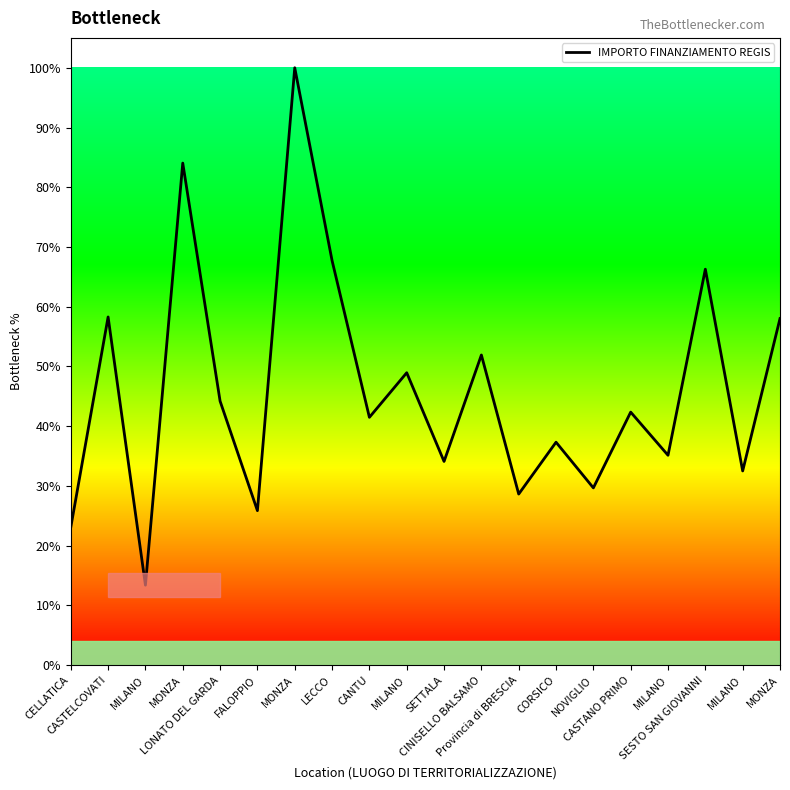

Is this an area chart (filled region under the line)?

No